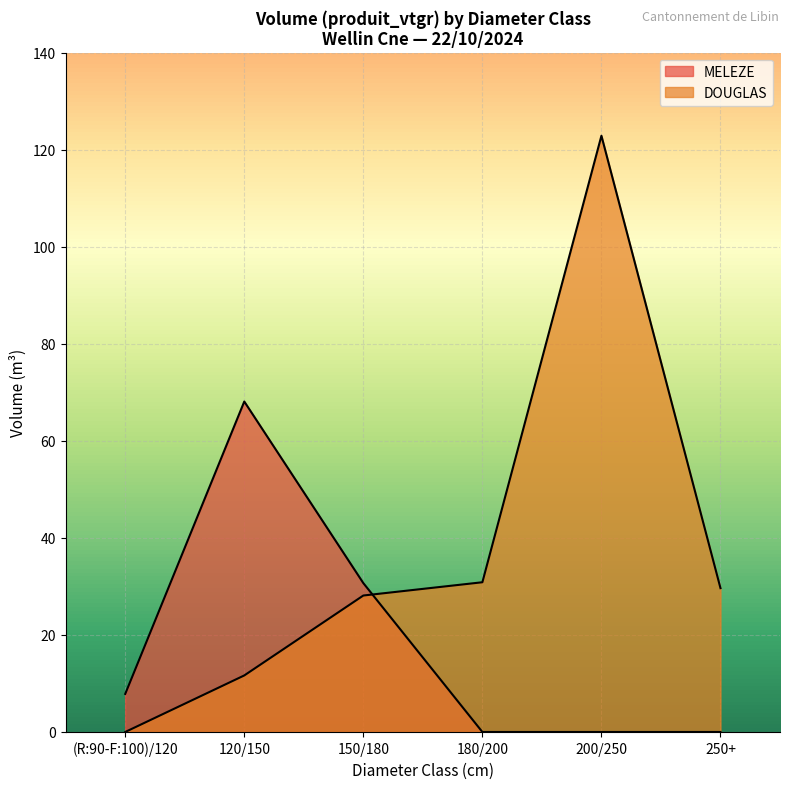

What is the greatest value displayed?

122.9